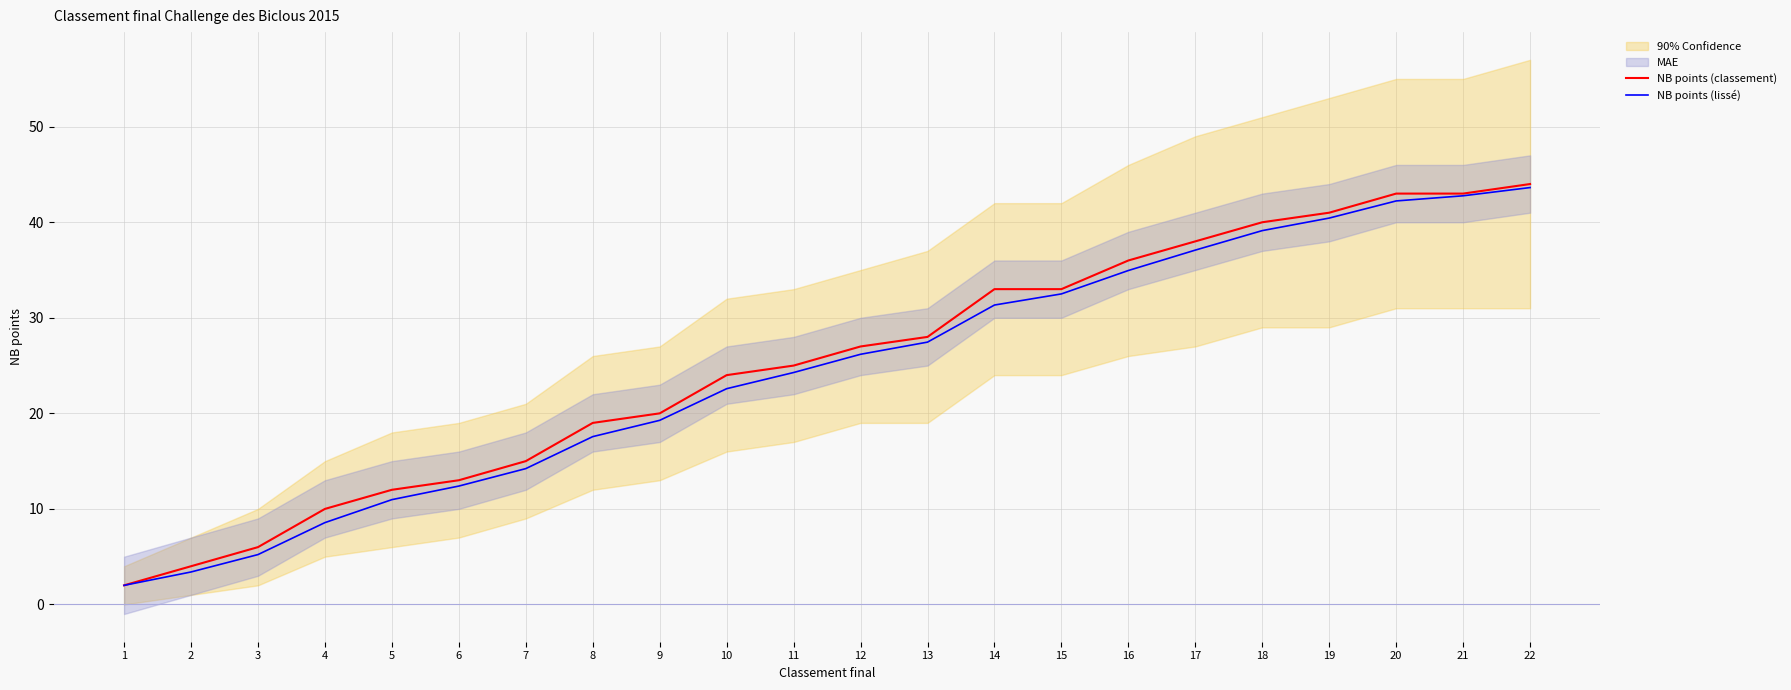

True or false: NB points (lissé) and NB points (classement) intersect in this chart.

False